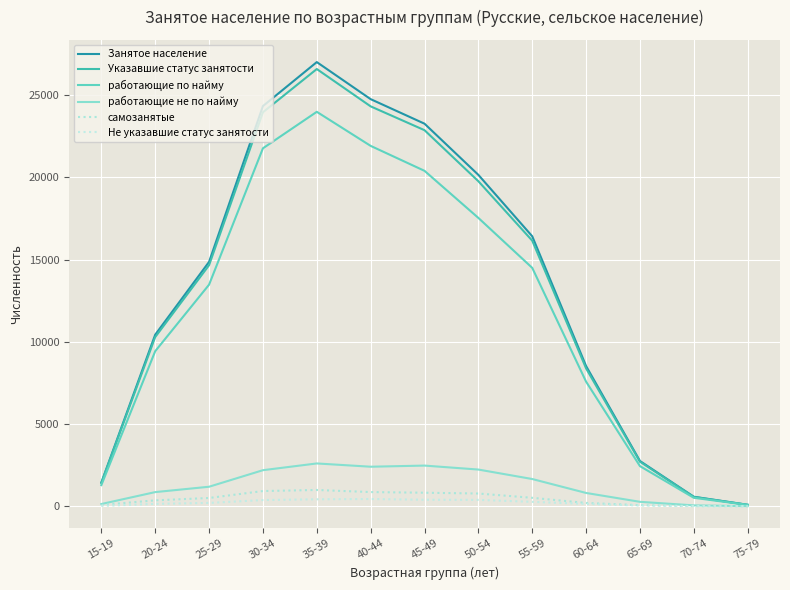

True or false: работающие по найму has a value of 13470 at 25-29.

True